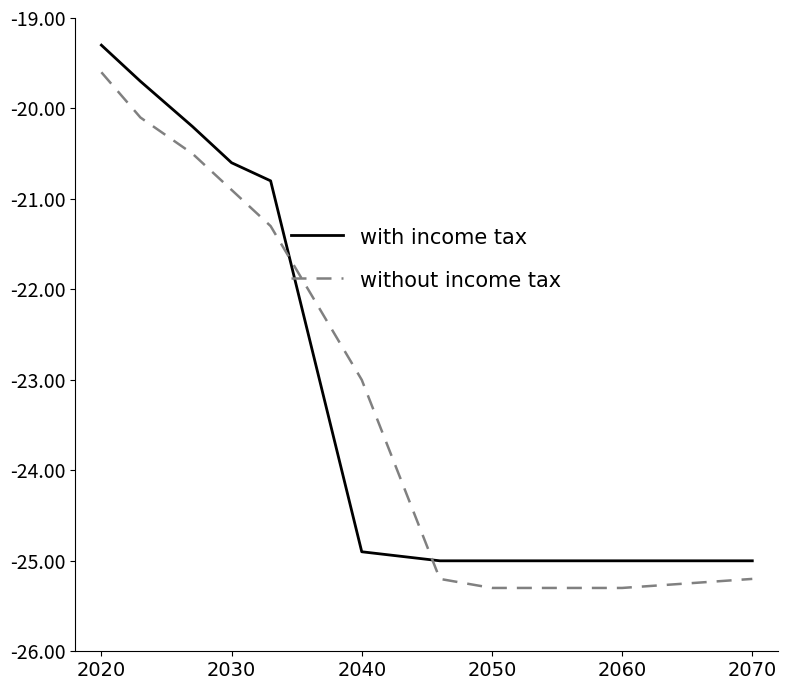

True or false: without income tax and with income tax intersect in this chart.

True